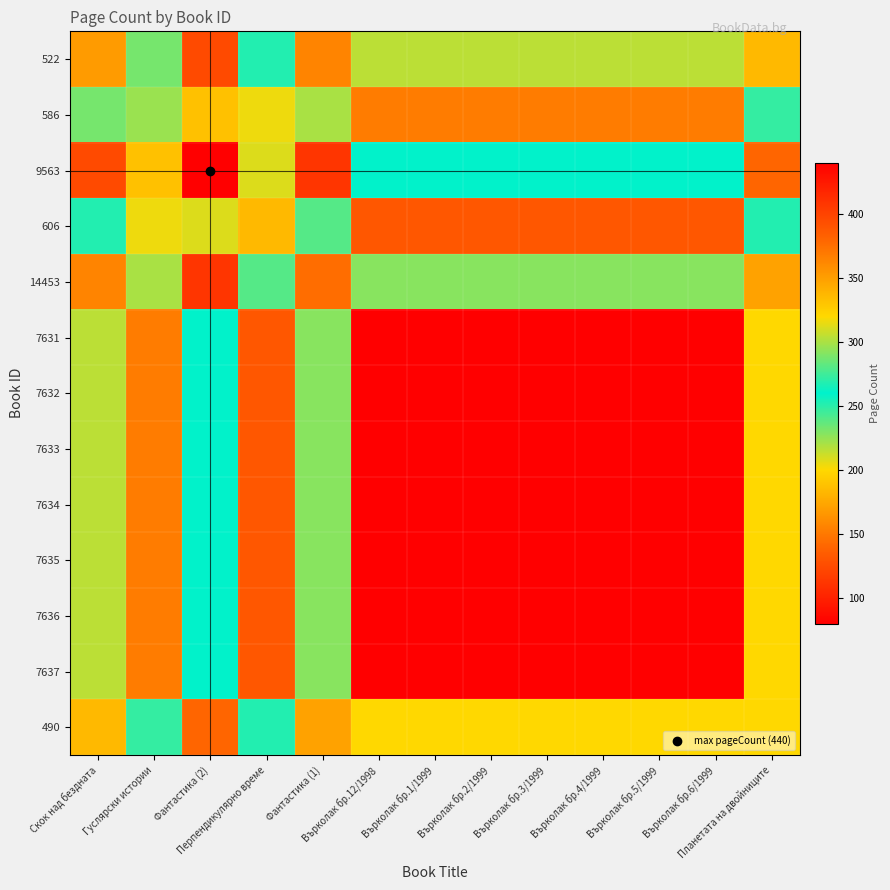

What is the total value across all series at Перпендикулярно време?

2424